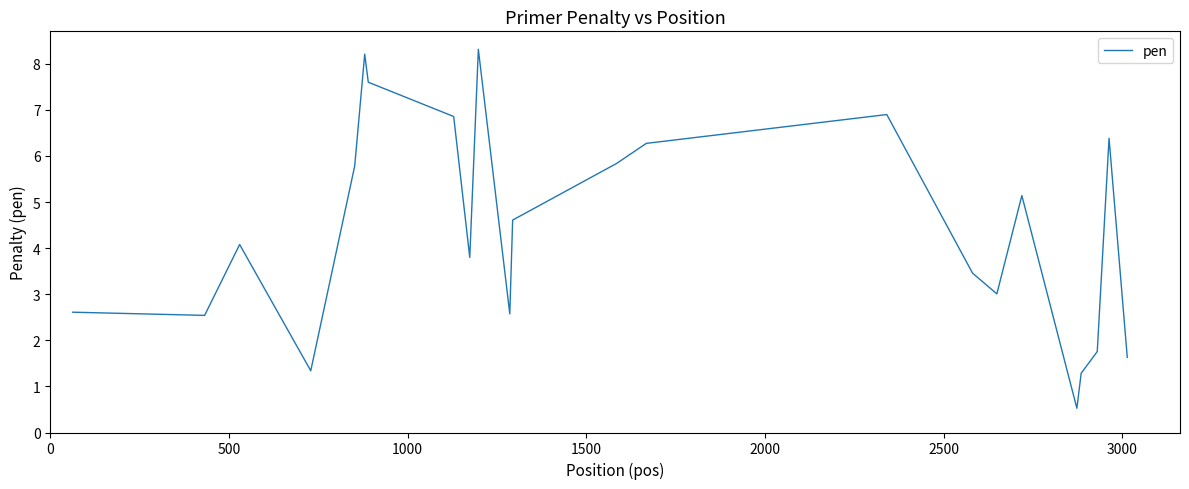

What is the smallest value displayed?

0.5